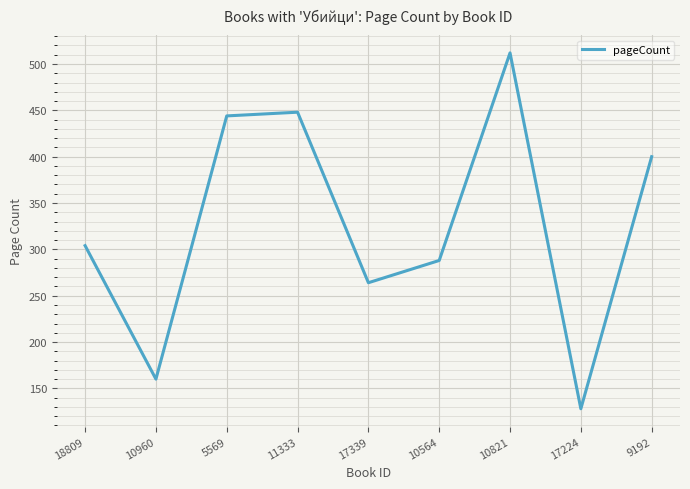

What is the average value?

328